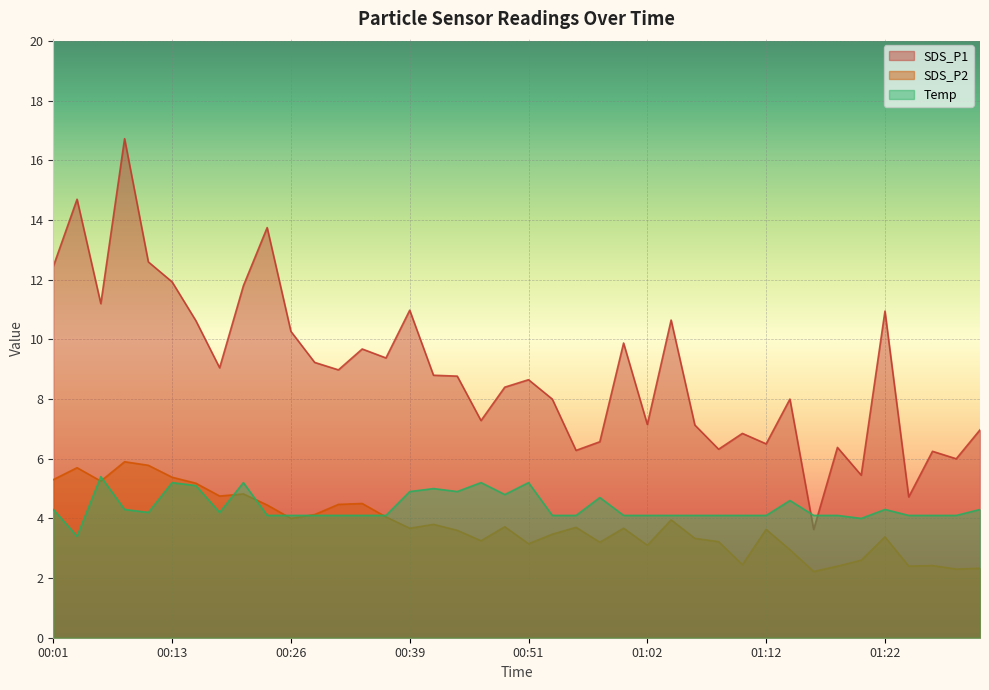

What is the value of the Temp point at the 27th from the left?

4.1